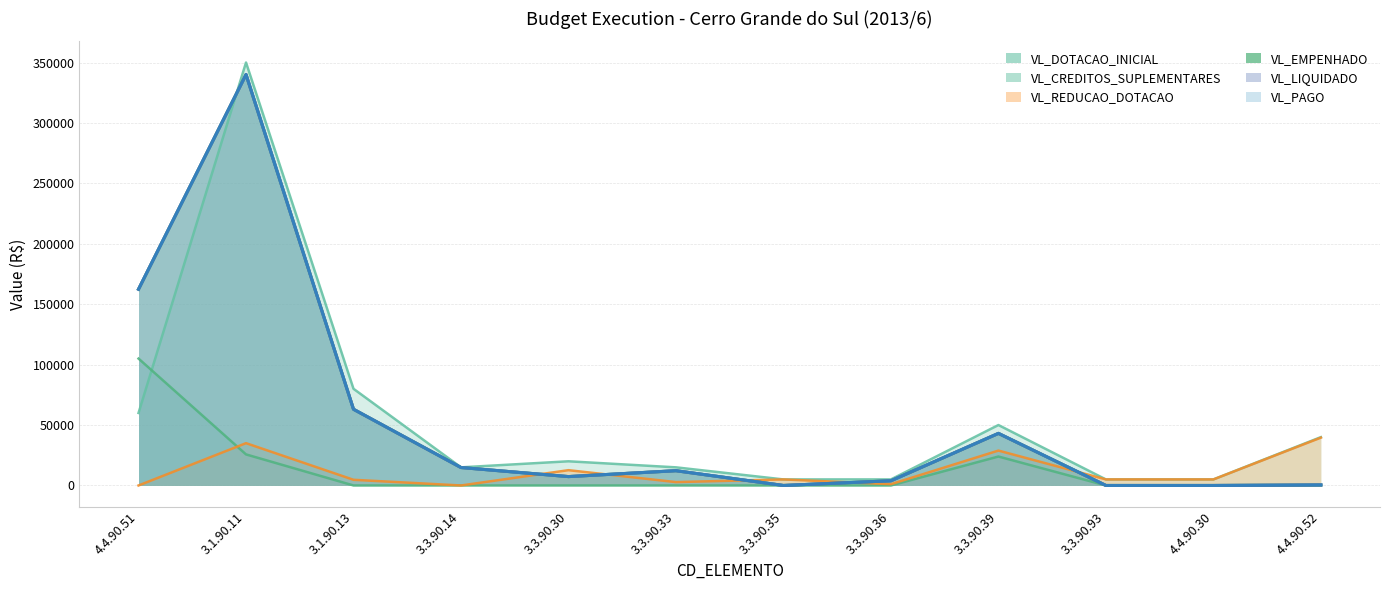

What is the total value across all series at 3.3.90.35?

10000.0